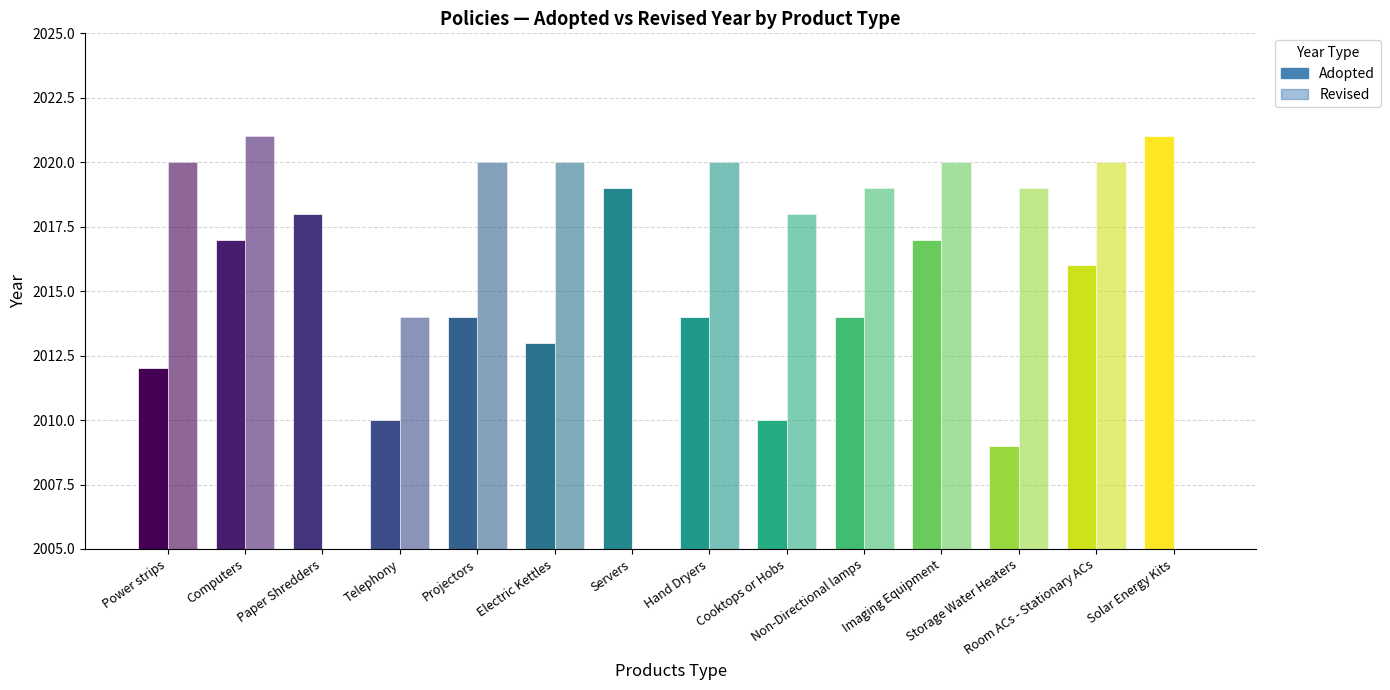

True or false: Revised has a value of -1041 at Paper Shredders.

False